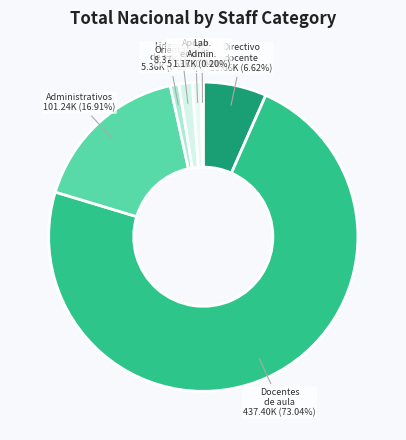

Which category has the biggest portion of the pie?

Docentes de aula